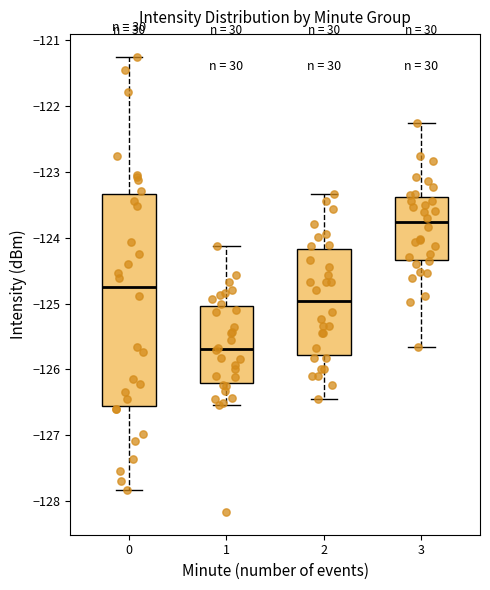

Reading left to right, transcribe this box plot: for each box, give where its median line is, the range the box spans, and where its two whiskers end, as read against the y-axis. The values are not printed on the chart, so give them approximately, as read against the axis.

0: median -124.7, box -126.6 to -123.3, whiskers -127.8 to -121.2
1: median -125.7, box -126.2 to -125.0, whiskers -126.5 to -124.1
2: median -125.0, box -125.8 to -124.2, whiskers -126.4 to -123.3
3: median -123.8, box -124.3 to -123.4, whiskers -125.7 to -122.2